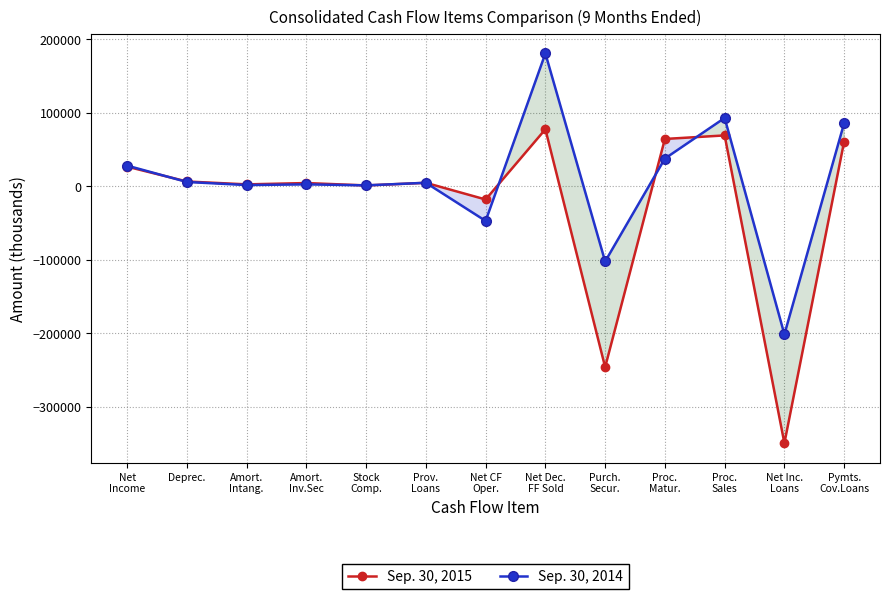

Reading left to right, transcribe all the data shown in this chart.

Sep. 30, 2015: Net
Income=26699	Deprec.=6504	Amort.
Intang.=2581	Amort.
Inv.Sec=4397	Stock
Comp.=1140	Prov.
Loans=4711	Net CF
Oper.=-17989	Net Dec.
FF Sold=77586	Purch.
Secur.=-246090	Proc.
Matur.=64390	Proc.
Sales=69208	Net Inc.
Loans=-349541	Pymts.
Cov.Loans=60930
Sep. 30, 2014: Net
Income=28143	Deprec.=5850	Amort.
Intang.=1668	Amort.
Inv.Sec=2609	Stock
Comp.=1230	Prov.
Loans=4760	Net CF
Oper.=-47150	Net Dec.
FF Sold=180742	Purch.
Secur.=-102340	Proc.
Matur.=37706	Proc.
Sales=92975	Net Inc.
Loans=-201552	Pymts.
Cov.Loans=85946